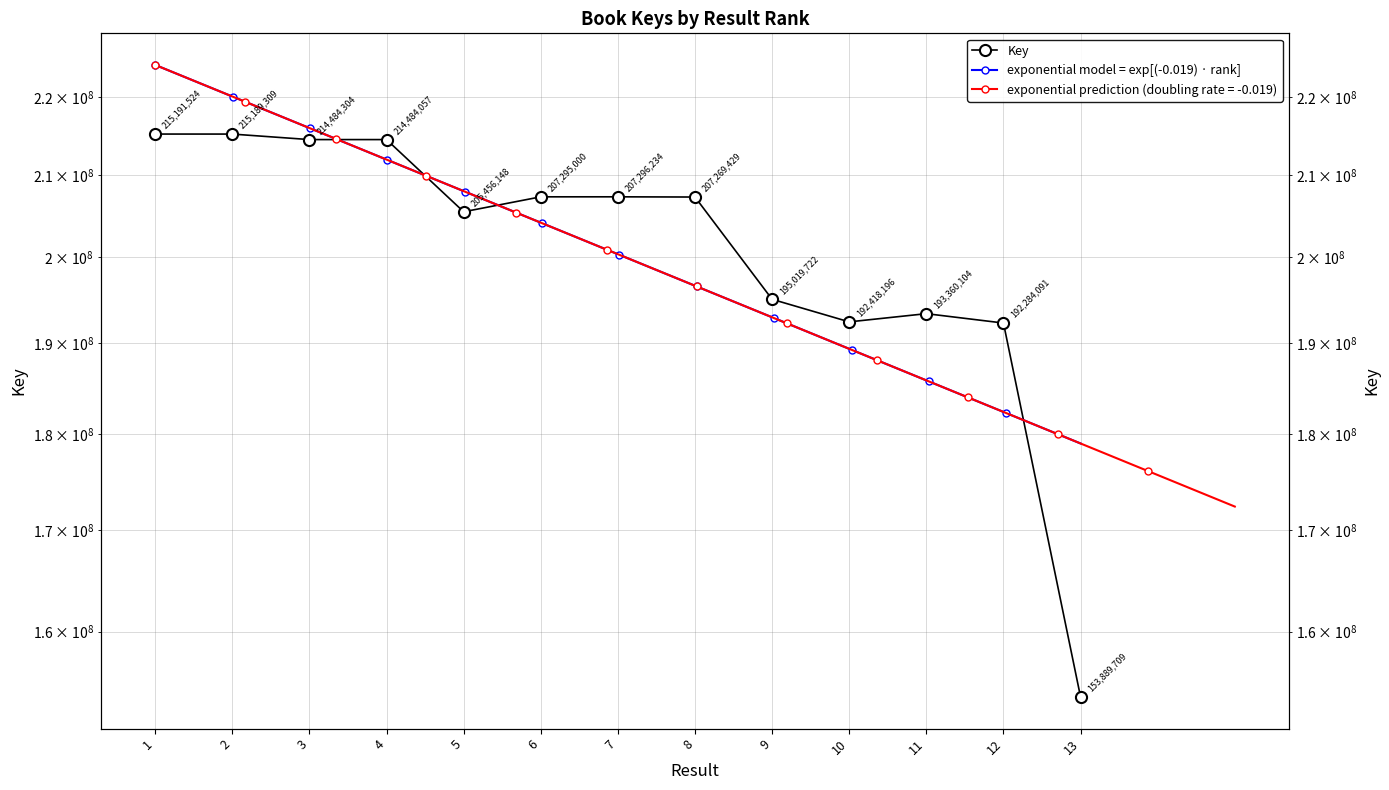

What is the difference between the values at 6 and 5?

1838852